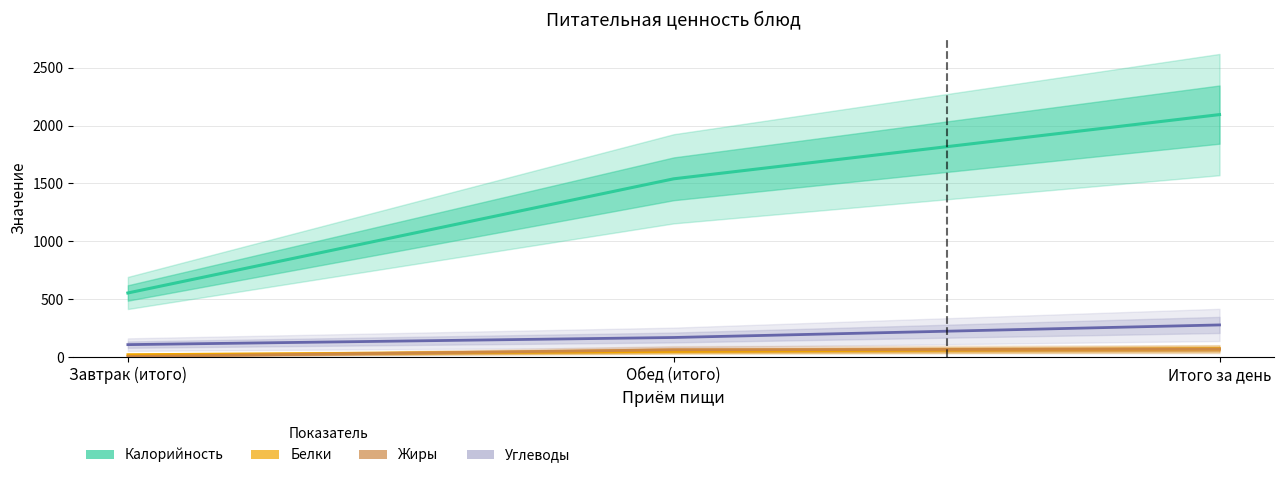

What is the label of the 3rd point from the right?

Завтрак (итого)